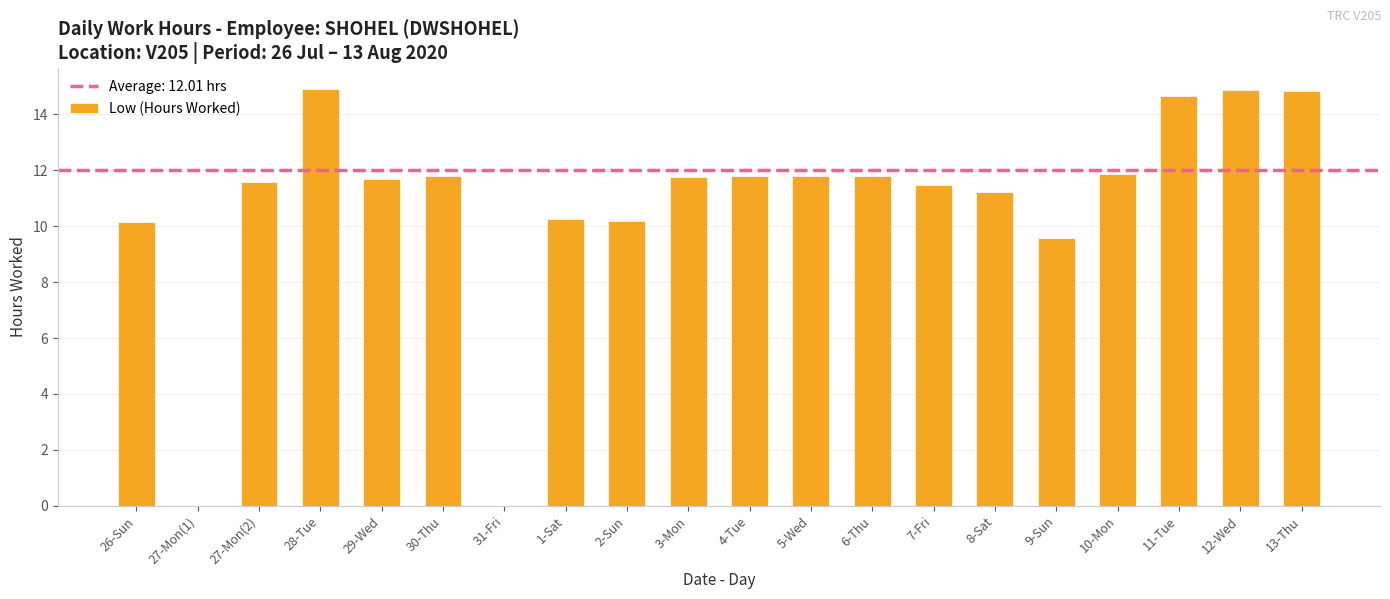

What is the sum of the values at 27-Mon(2) and 27-Mon(1)?

11.6